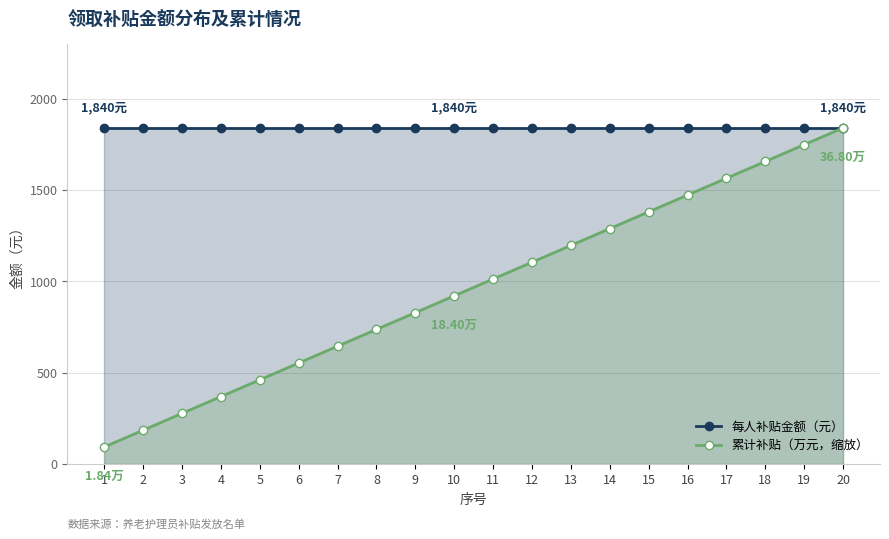

What is the difference between the maximum and minimum values in the 累计补贴（万元，缩放） series?

1748.0